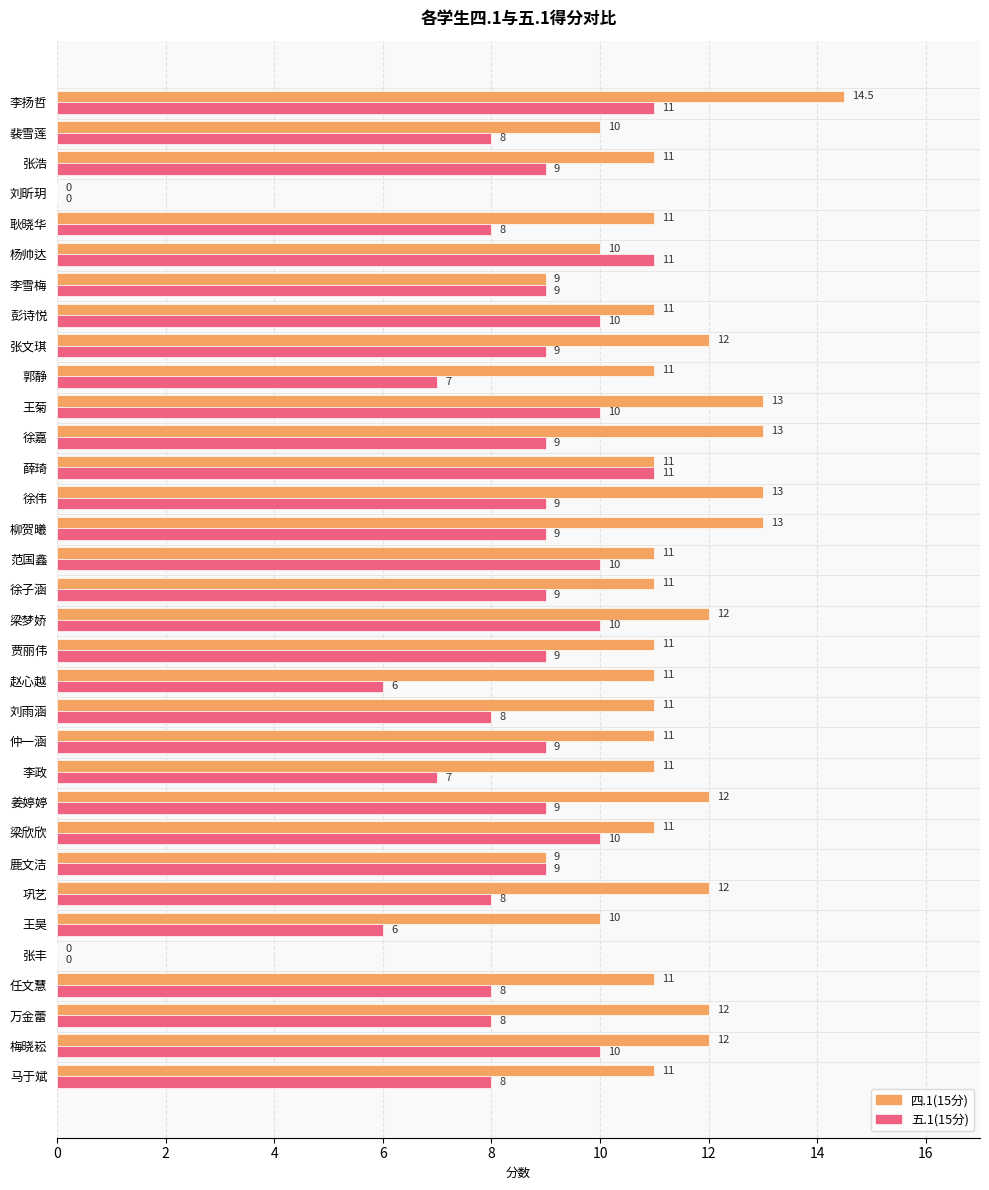

Between 薛琦 and 裴雪莲, which series saw the biggest shift?

五.1(15分)